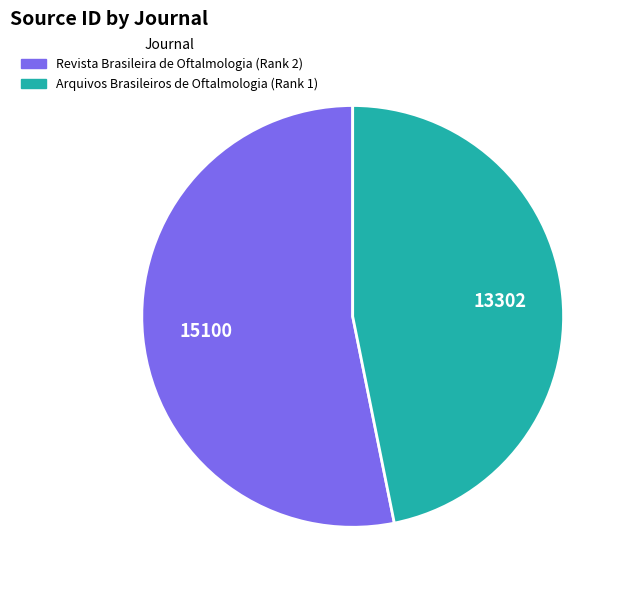

Do Arquivos Brasileiros de Oftalmologia (Rank 1) and Revista Brasileira de Oftalmologia (Rank 2) together represent more than half of the pie?

Yes